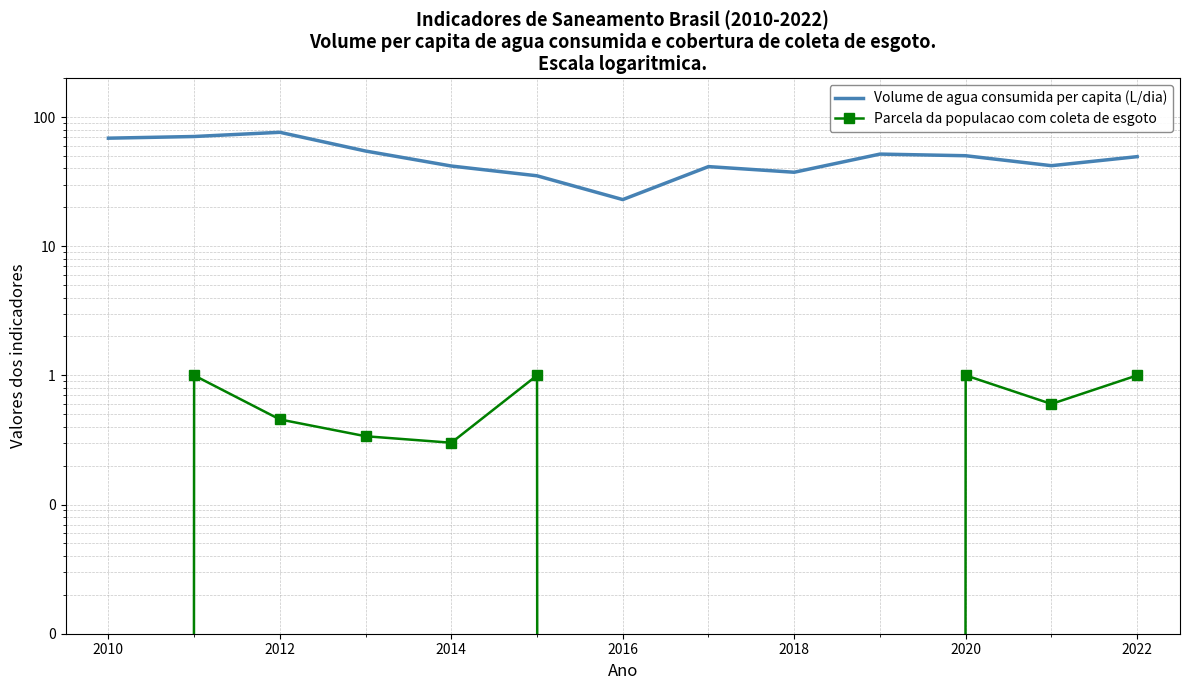

What is the value of the Volume de agua consumida per capita (L/dia) point at the 9th from the left?

37.4